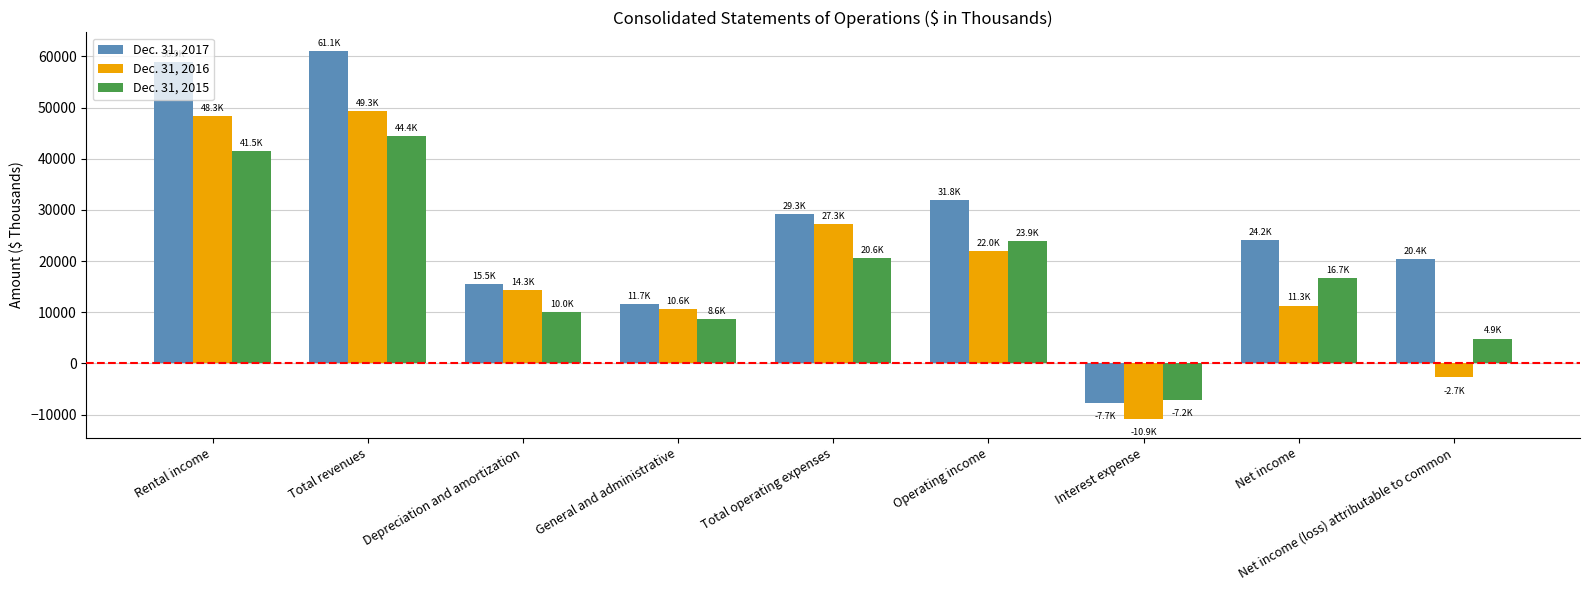

At which category does the chart reach its peak across all series?

Total revenues